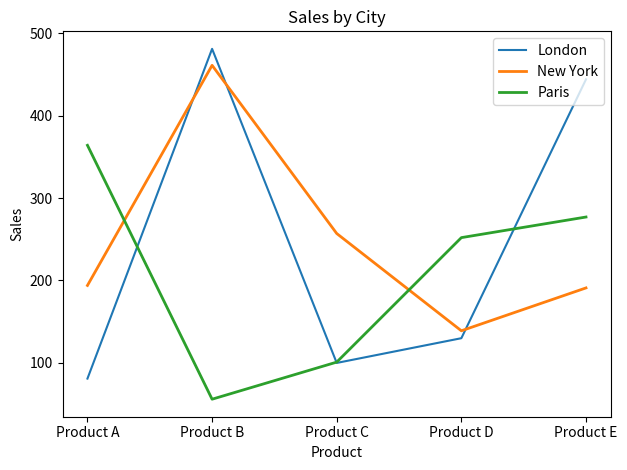

List the series in order of their peak value, highest first.

London, New York, Paris